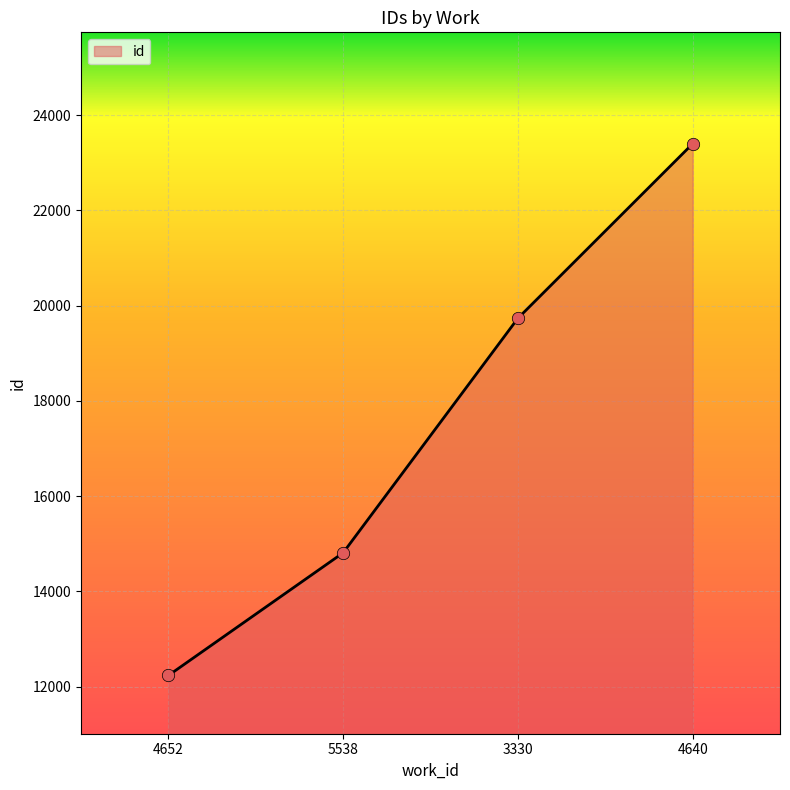

Which has a higher value, 4640 or 4652?

4640